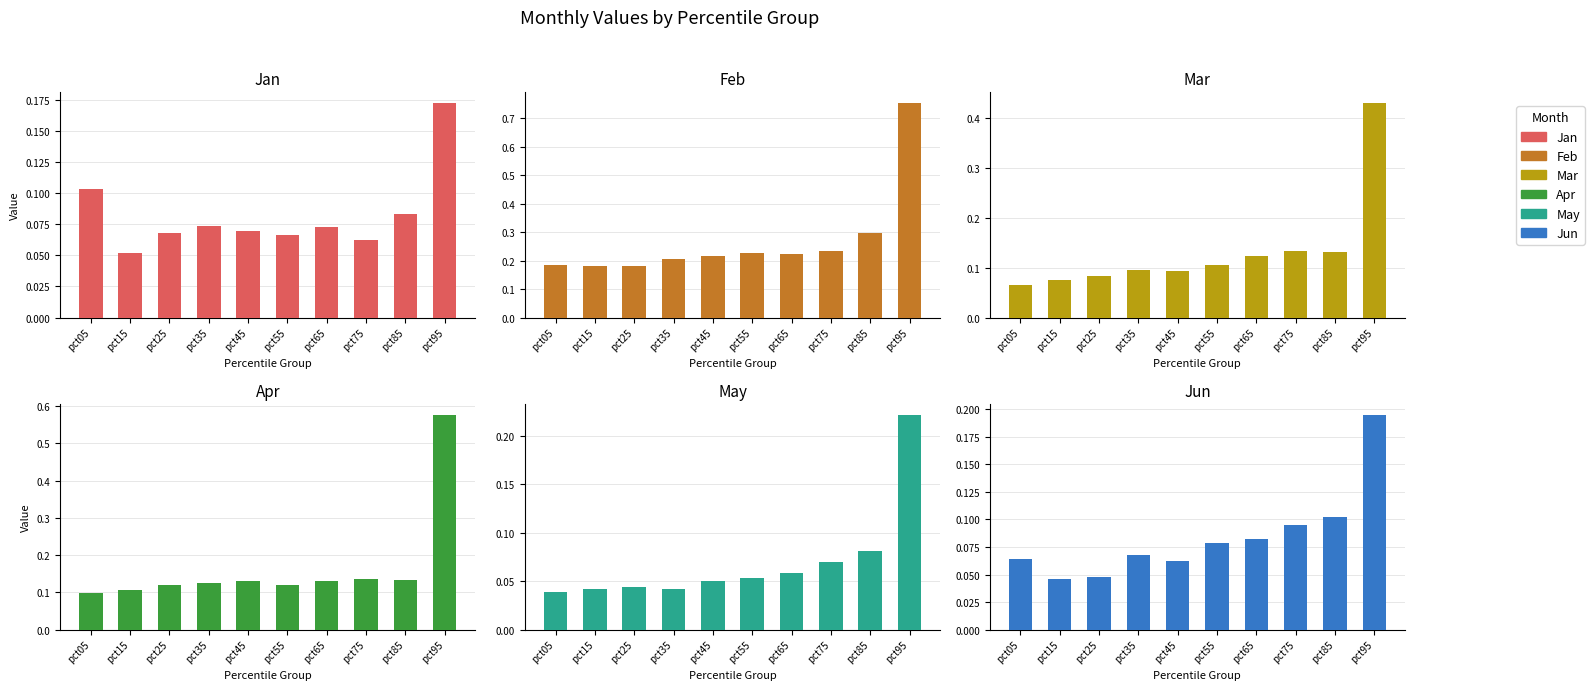

The value of May at pct15 is 0.1. True or false?

False